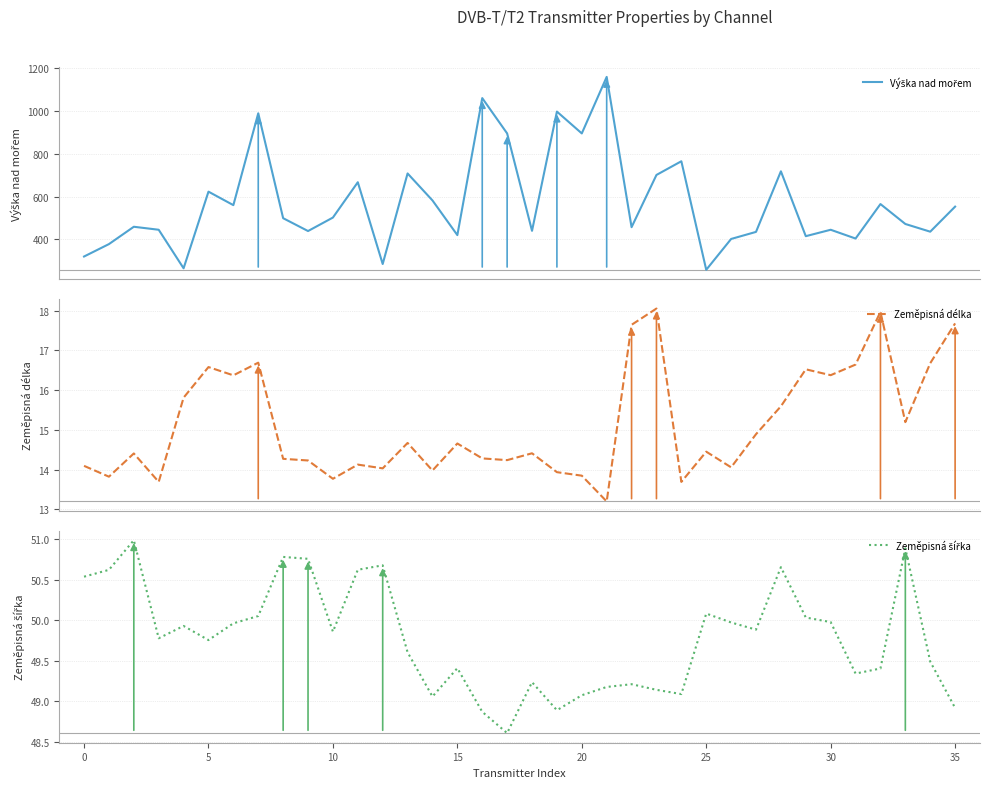

In Zeměpisná šířka, how many points are lower than both neighbors (excluding endpoints)?

9